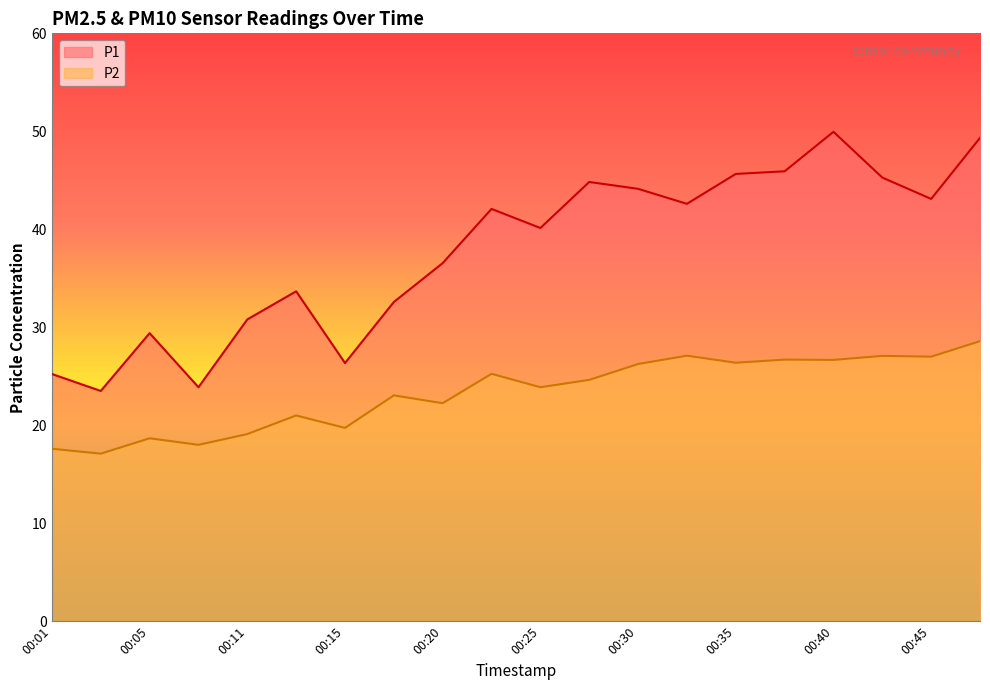

Does the chart have visible grid lines?

No